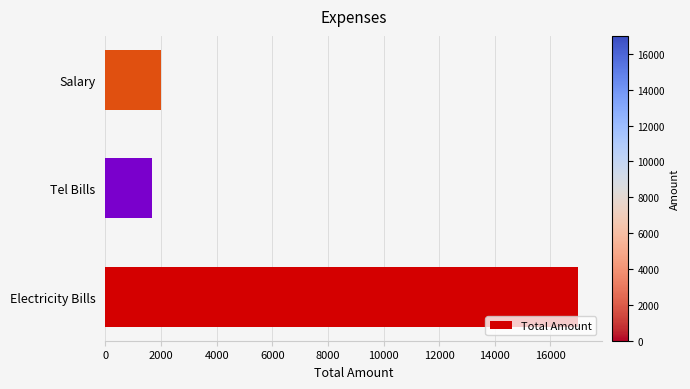

Count the number of data series in this chart.

1